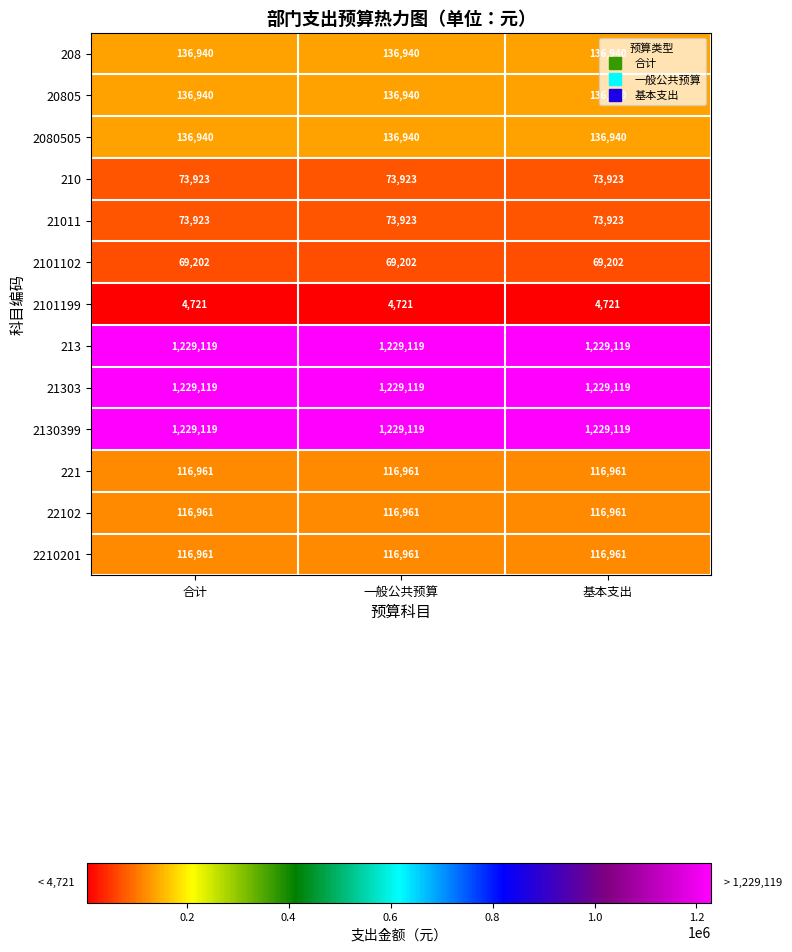

Is it true that 21303 equals 1844920 at 一般公共预算?

False